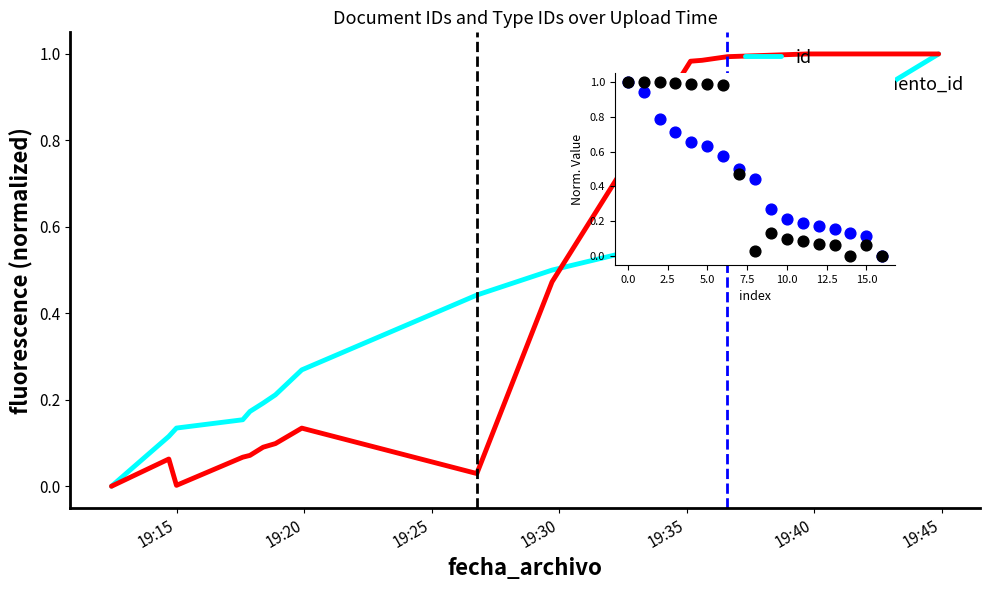

What is the total value across all series at 15?

0.2